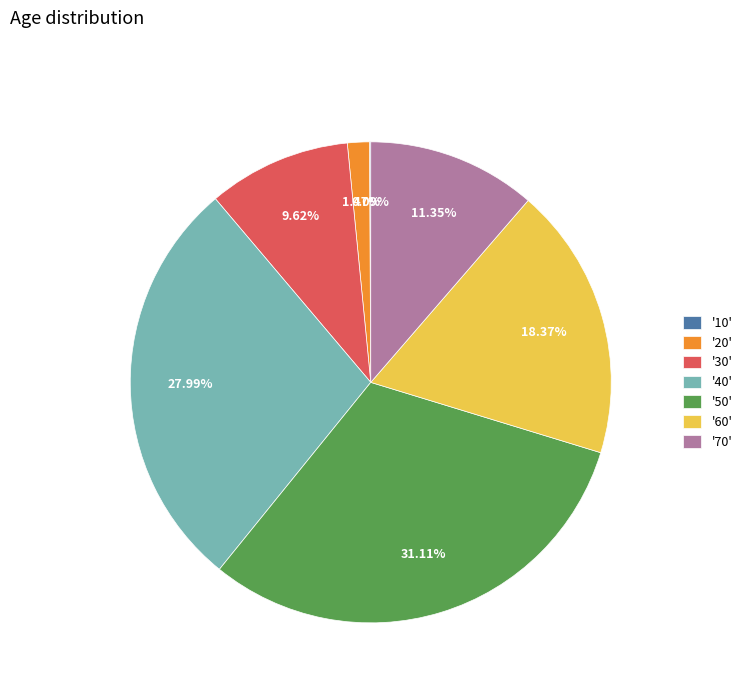

Which has a higher value, '50' or '60'?

'50'